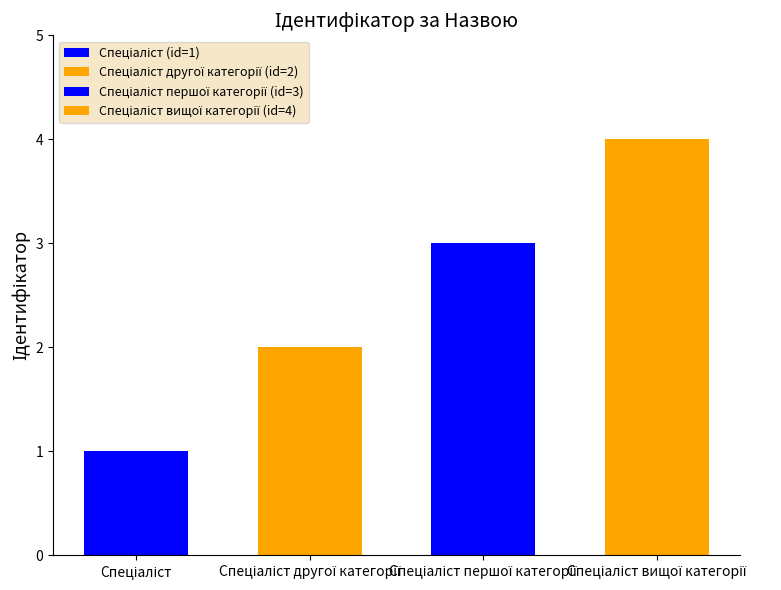

What position from the left is Спеціаліст першої категорії?

3